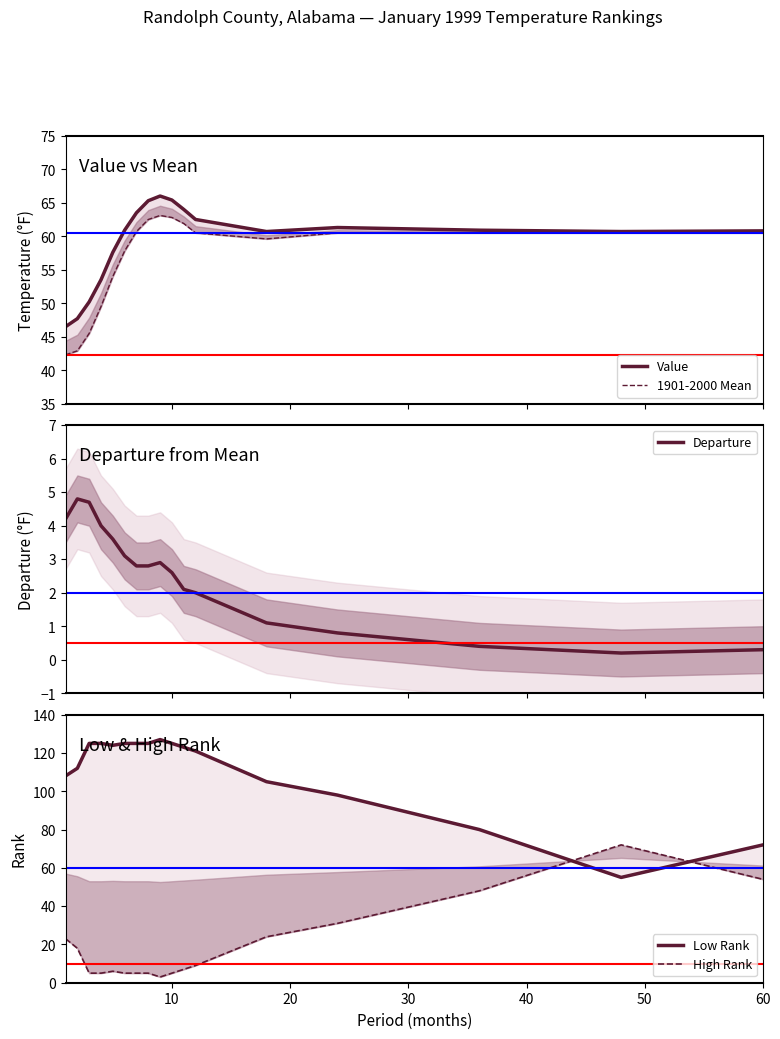

What is the maximum value for Departure?

4.8